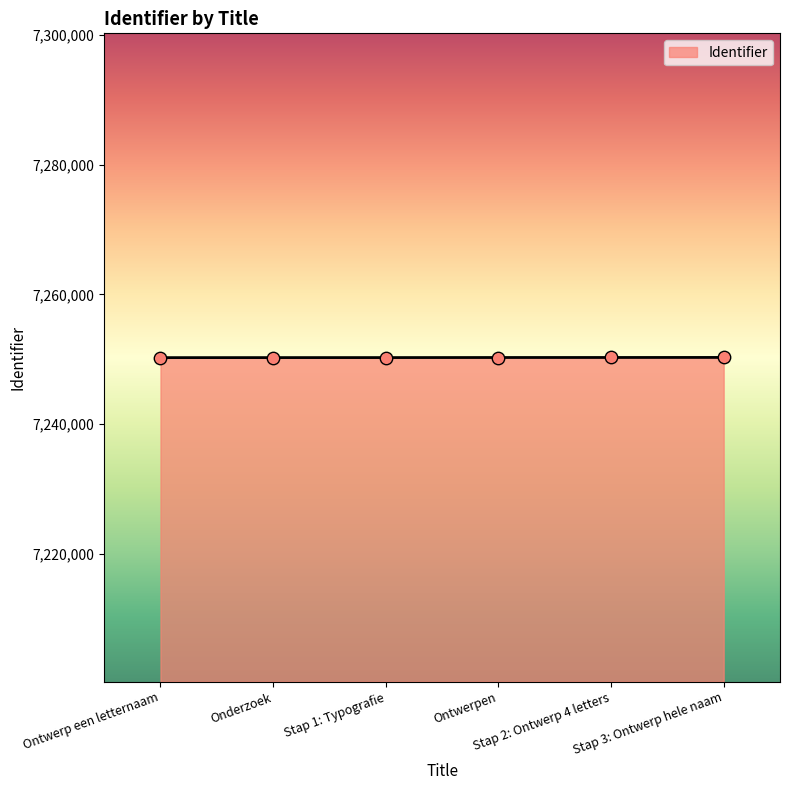

What is the ratio of the value at Ontwerpen to the value at Stap 3: Ontwerp hele naam?

1.0